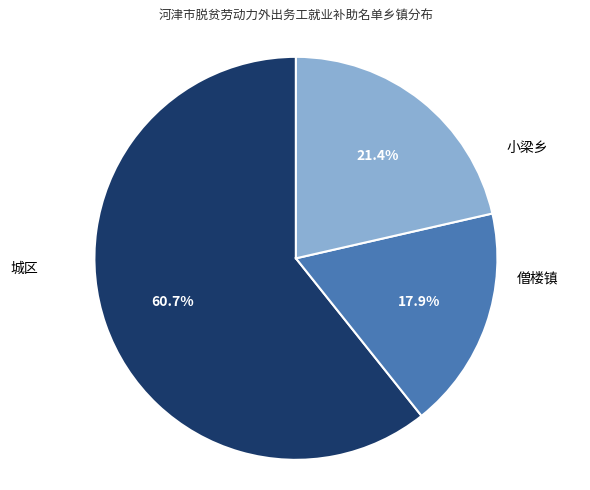

How many segments does this pie chart have?

3